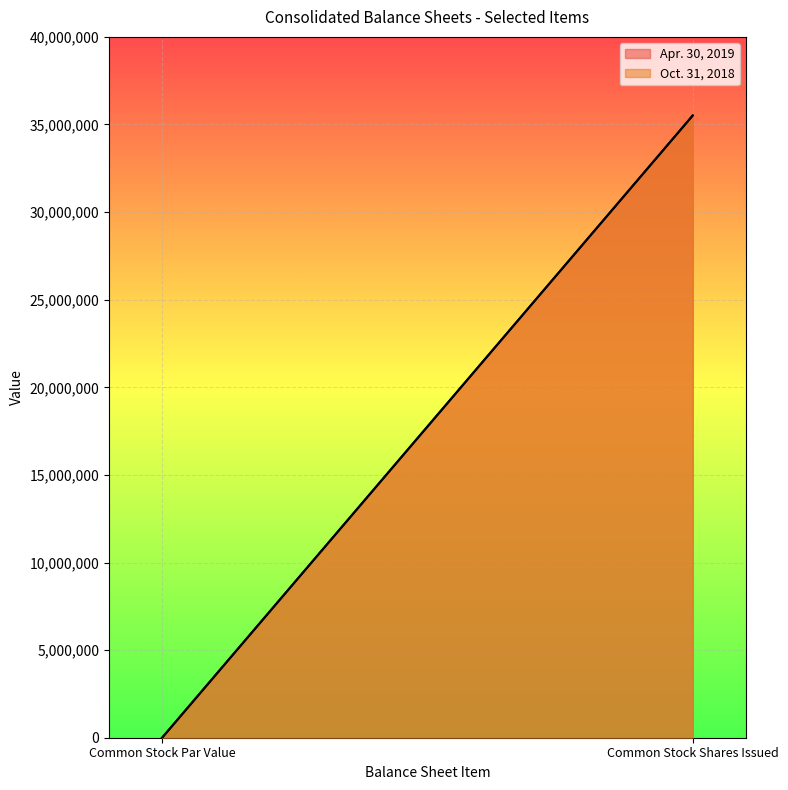

Reading right to left, list all the values displayed in this chart.

Apr. 30, 2019: Common Stock Shares Issued=35513838	Common Stock Par Value=0
Oct. 31, 2018: Common Stock Shares Issued=35513838	Common Stock Par Value=0